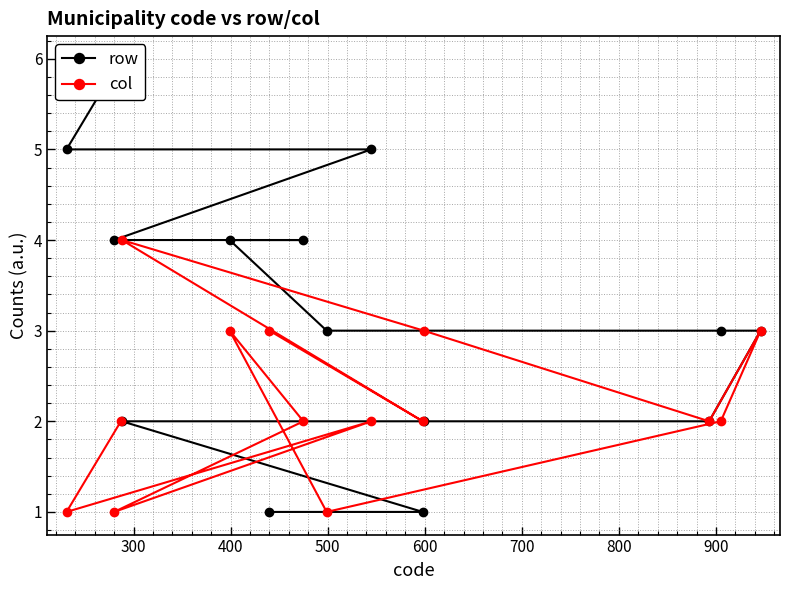

Is it true that row equals 4 at 800?

False